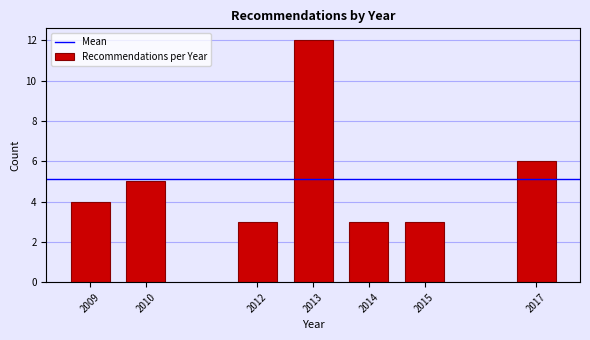

Reading right to left, extract all data points from this chart.

6	3	3	12	3	5	4